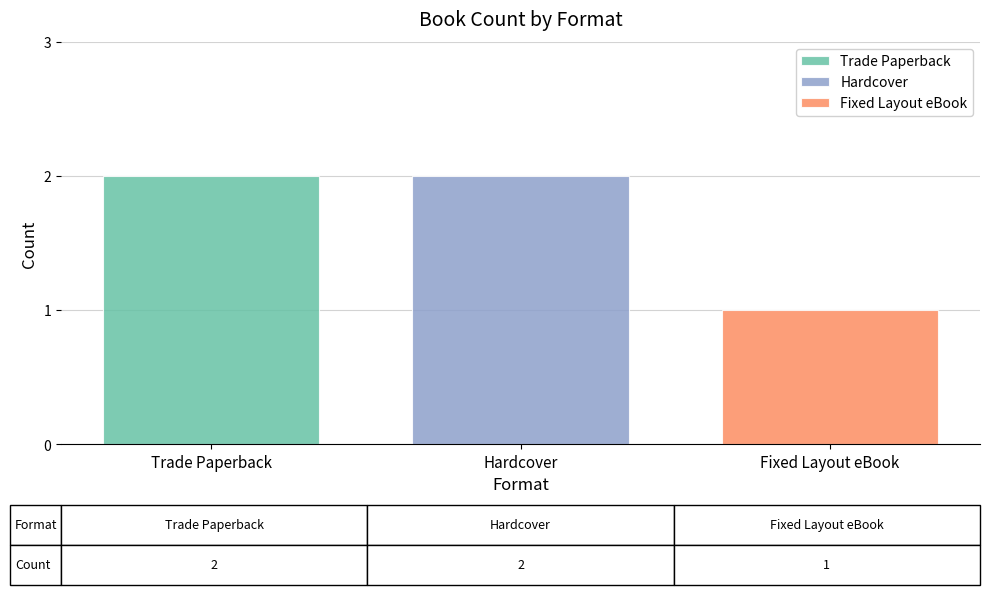

Which label corresponds to the smallest value in the chart?

Fixed Layout eBook